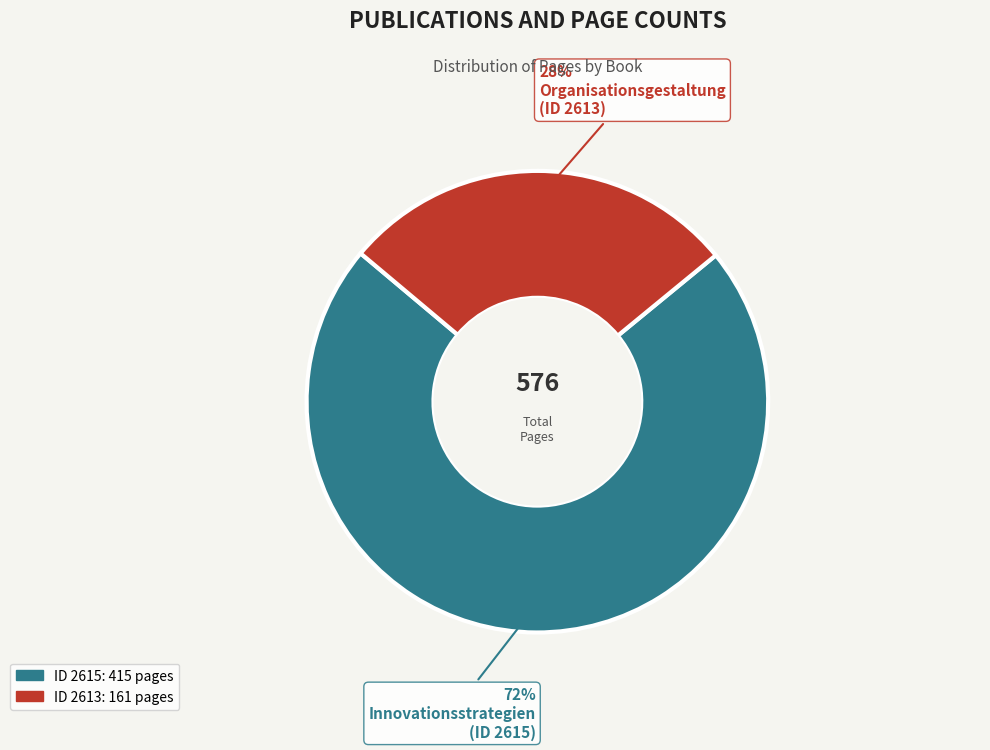

Is there any slice that represents more than half of the pie?

Yes